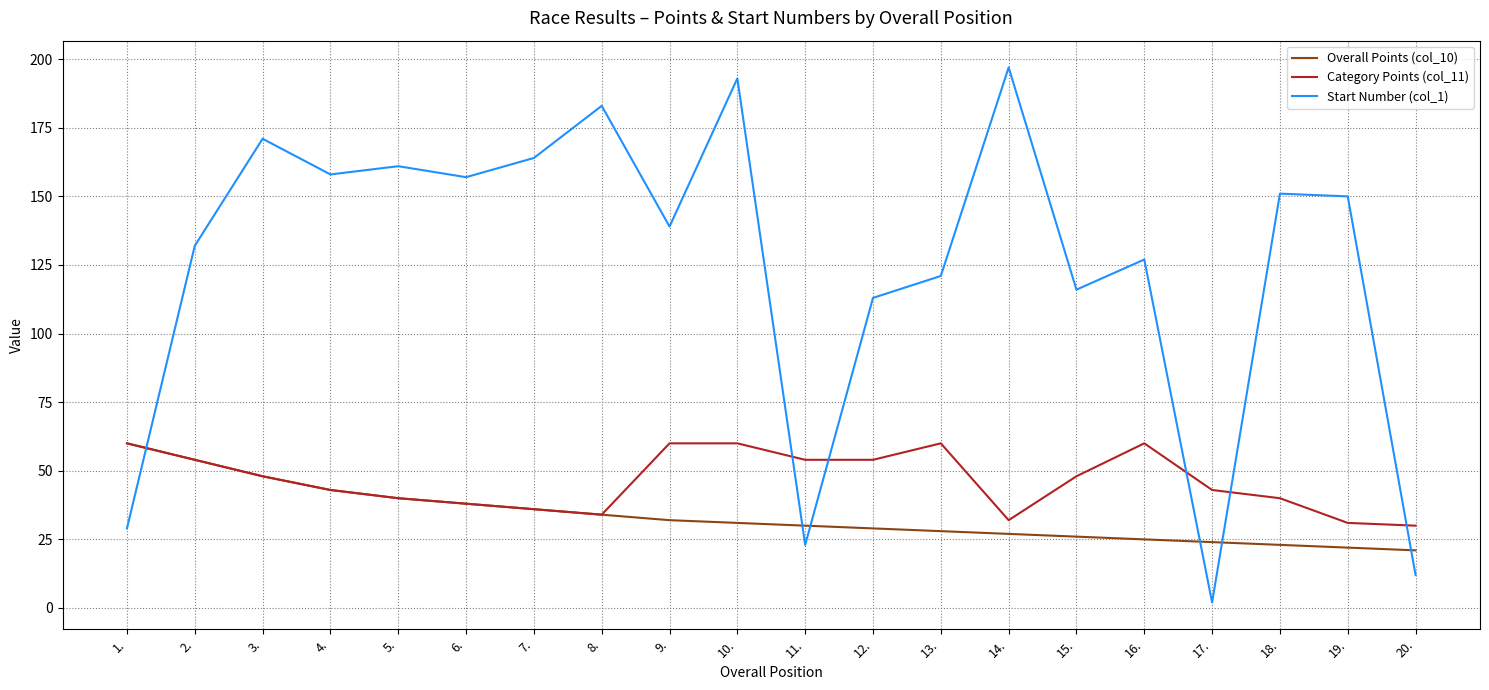

Is it true that Overall Points (col_10) equals 45 at 14.?

False